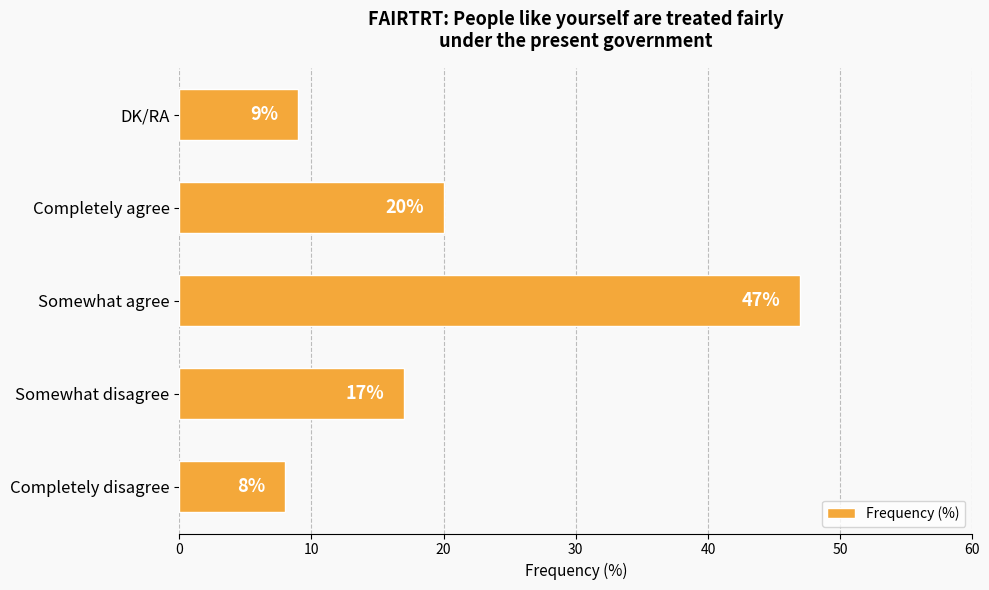

The value at Somewhat agree is 81. True or false?

False